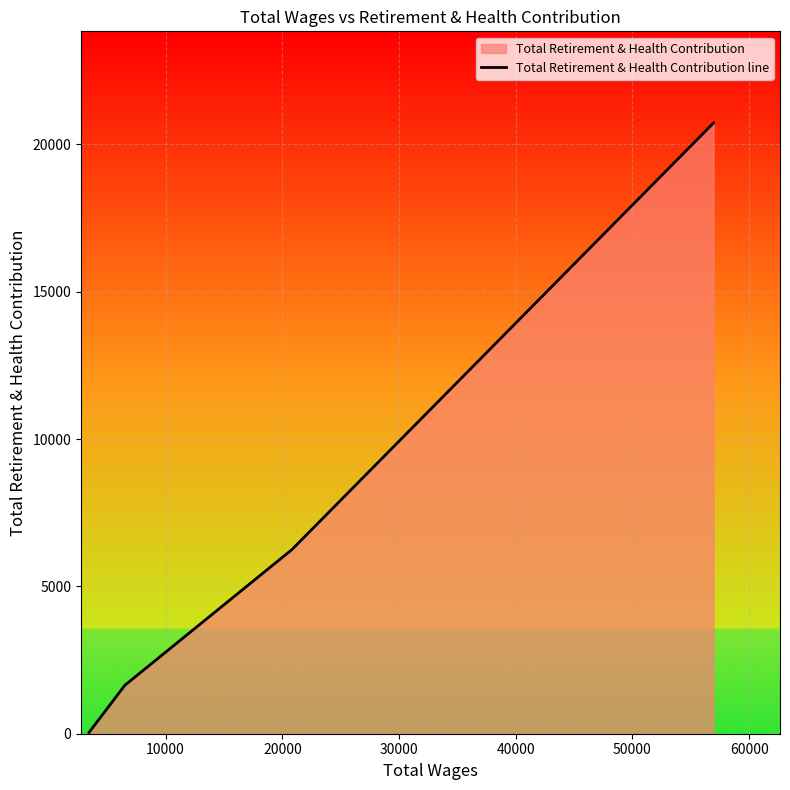

What is the sum of all values?

28658